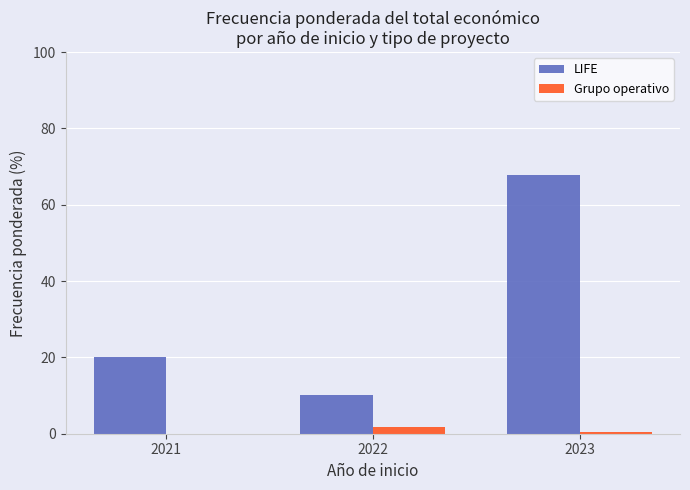

What is the highest value of the Grupo operativo series?

1.7